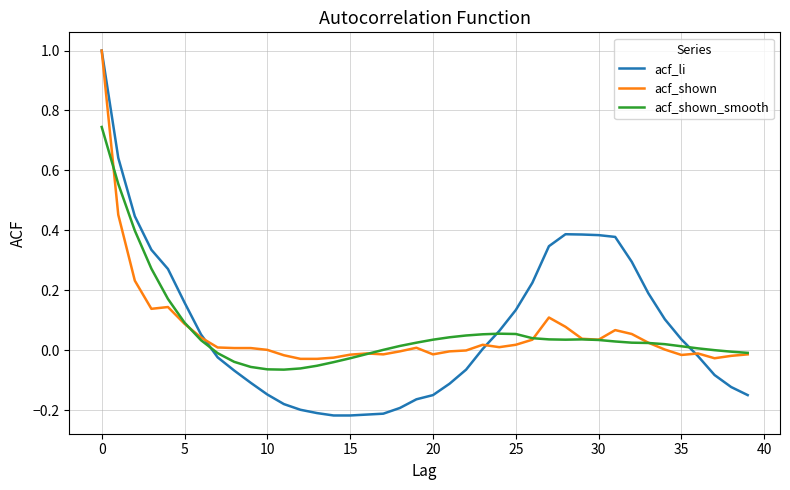

Which series has the widest spread of values?

acf_li